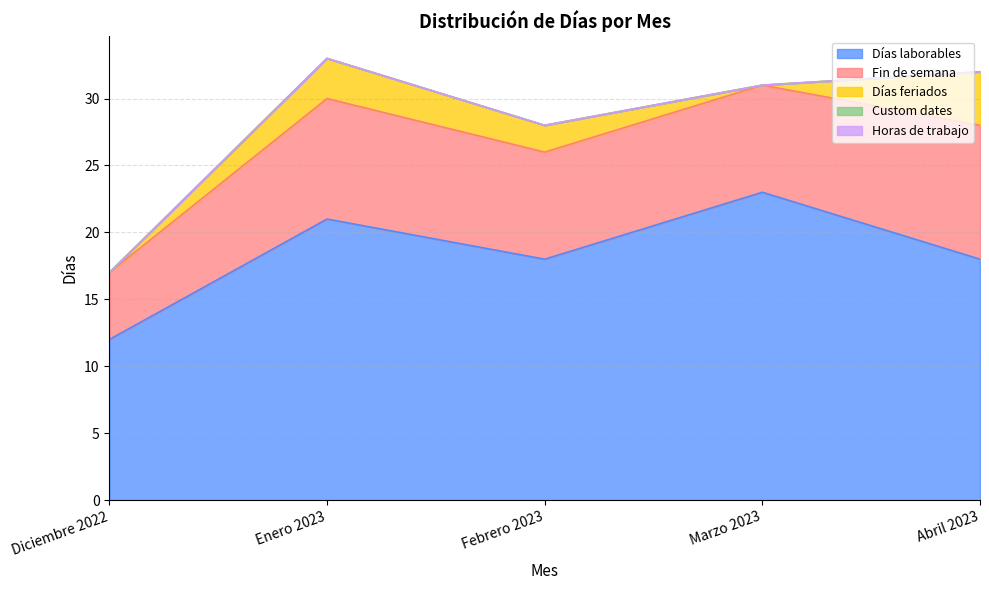

True or false: Días feriados and Días laborables cross at least once.

False